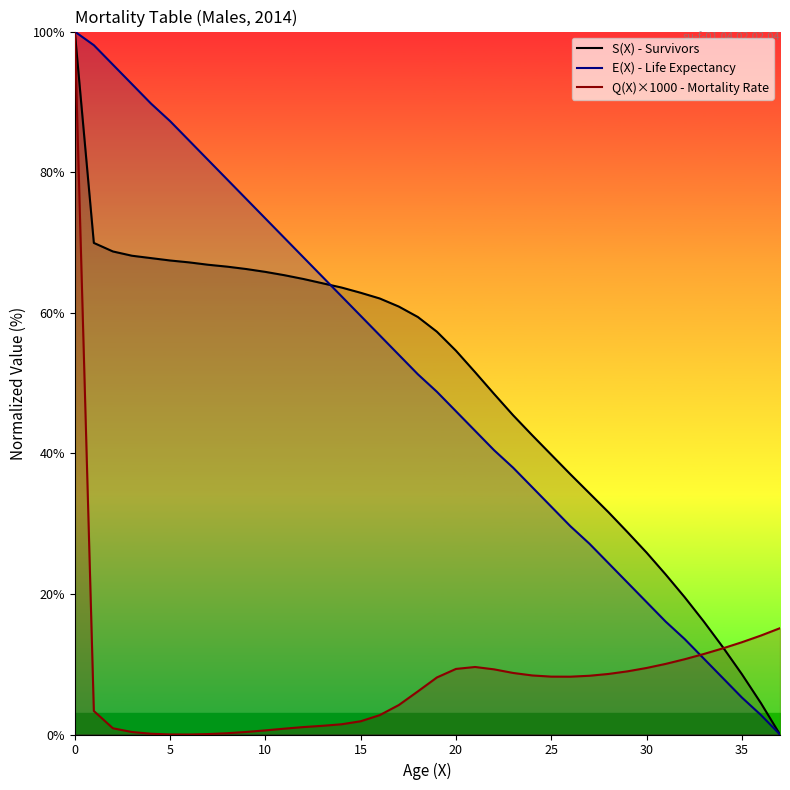

True or false: E(X) - Life Expectancy and S(X) - Survivors cross at least once.

True